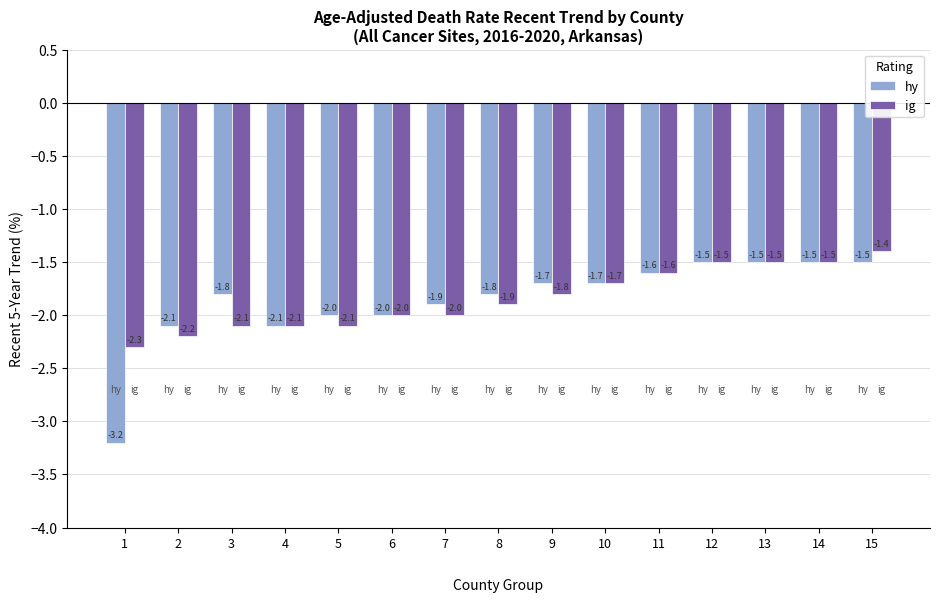

Reading right to left, list all the values displayed in this chart.

hy: 15=-1.5	14=-1.5	13=-1.5	12=-1.5	11=-1.6	10=-1.7	9=-1.7	8=-1.8	7=-1.9	6=-2.0	5=-2.0	4=-2.1	3=-1.8	2=-2.1	1=-3.2
ig: 15=-1.4	14=-1.5	13=-1.5	12=-1.5	11=-1.6	10=-1.7	9=-1.8	8=-1.9	7=-2.0	6=-2.0	5=-2.1	4=-2.1	3=-2.1	2=-2.2	1=-2.3